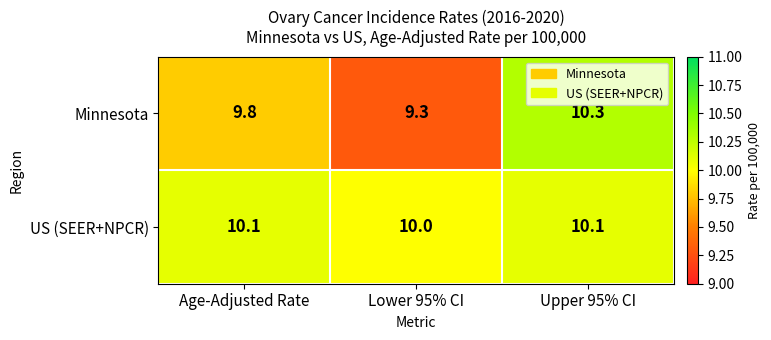

Reading left to right, extract all data points from this chart.

Minnesota: 9.8	9.3	10.3
US (SEER+NPCR): 10.1	10.0	10.1